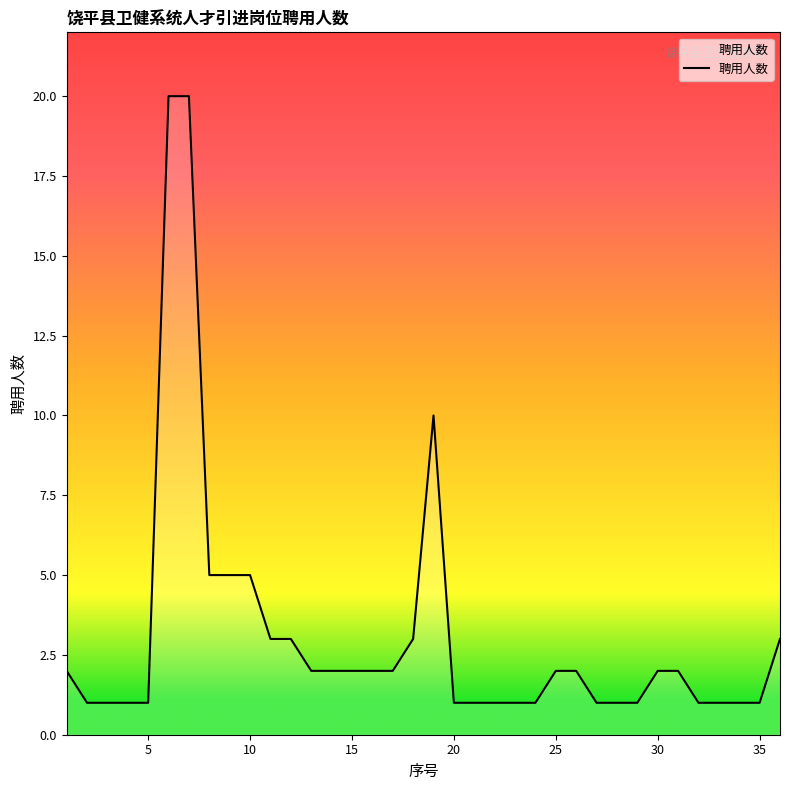

Reading left to right, what are all the values shown in this chart?

2	1	1	1	1	20	20	5	5	5	3	3	2	2	2	2	2	3	10	1	1	1	1	1	2	2	1	1	1	2	2	1	1	1	1	3